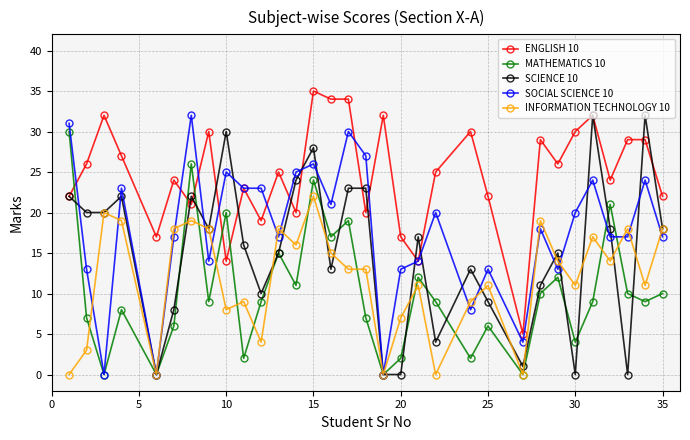

Which series has the largest total across all categories?

ENGLISH 10